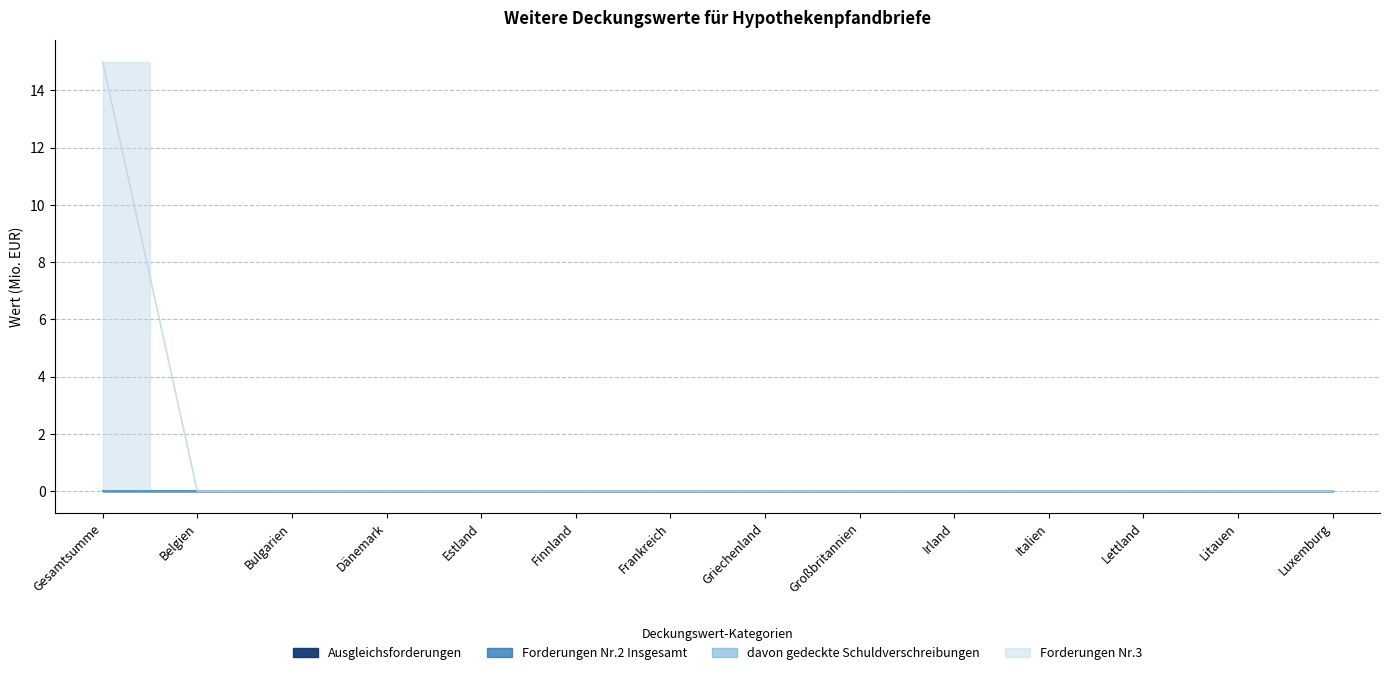

Does the chart display data point markers on the line(s)?

No